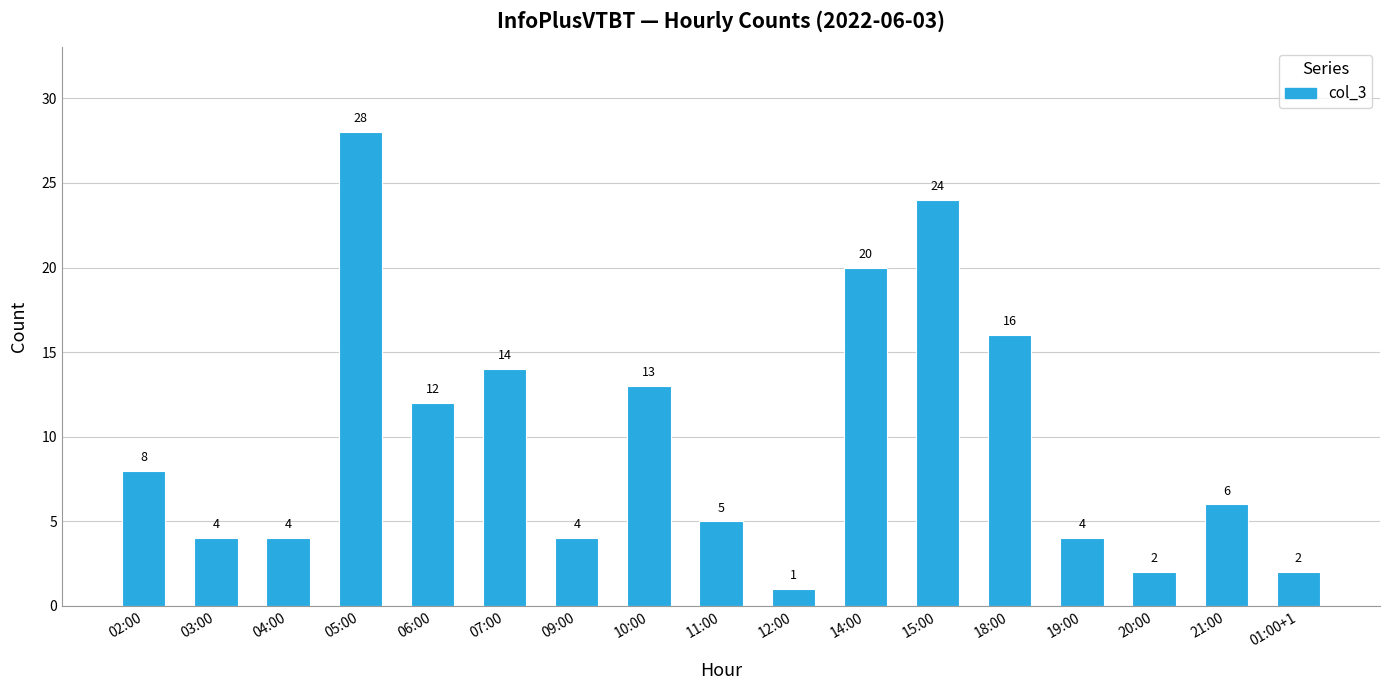

Which label corresponds to the smallest value in the chart?

12:00